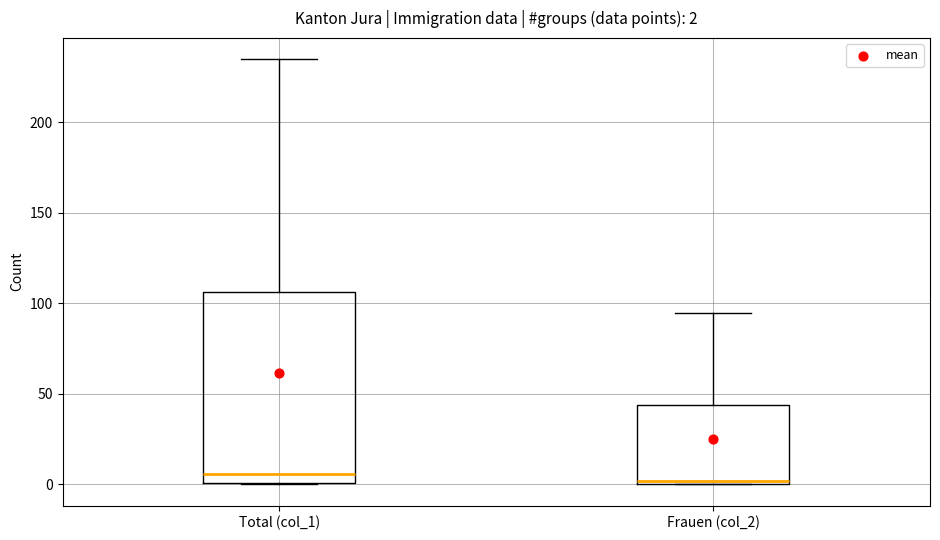

Which box is the tallest, from its lower edge to its upper edge?

Total (col_1)